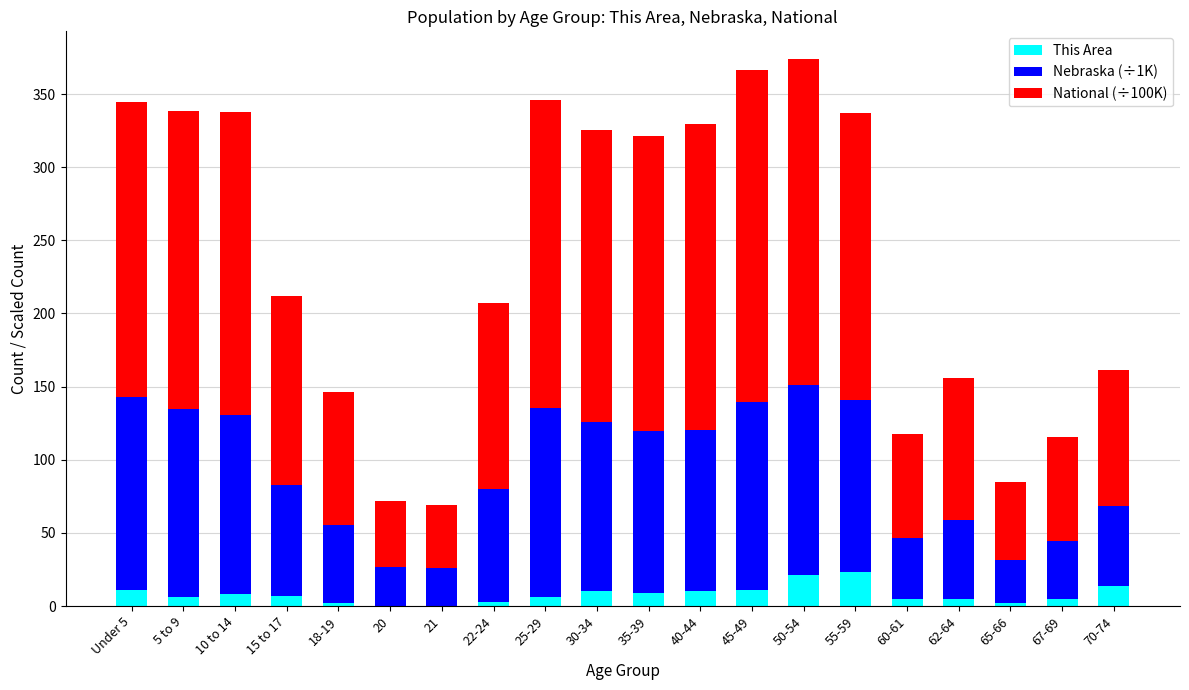

What are all the series names shown in the legend?

This Area, Nebraska (÷1K), National (÷100K)